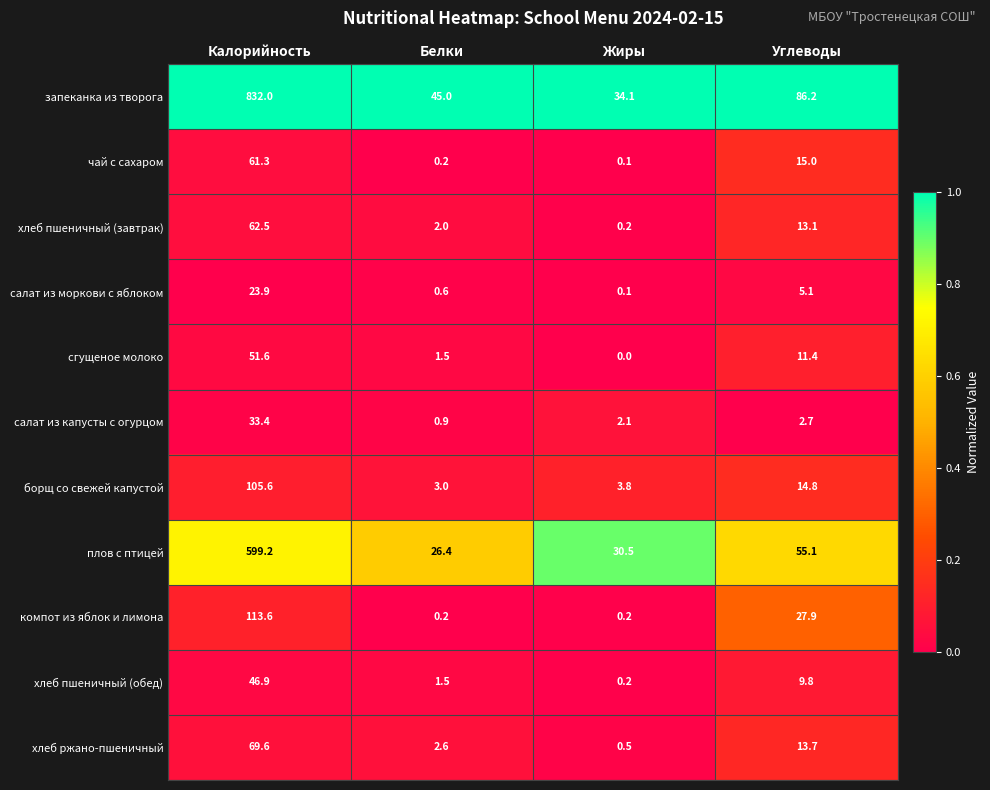

The хлеб ржано-пшеничный series shows 13.7 at Углеводы. True or false?

True